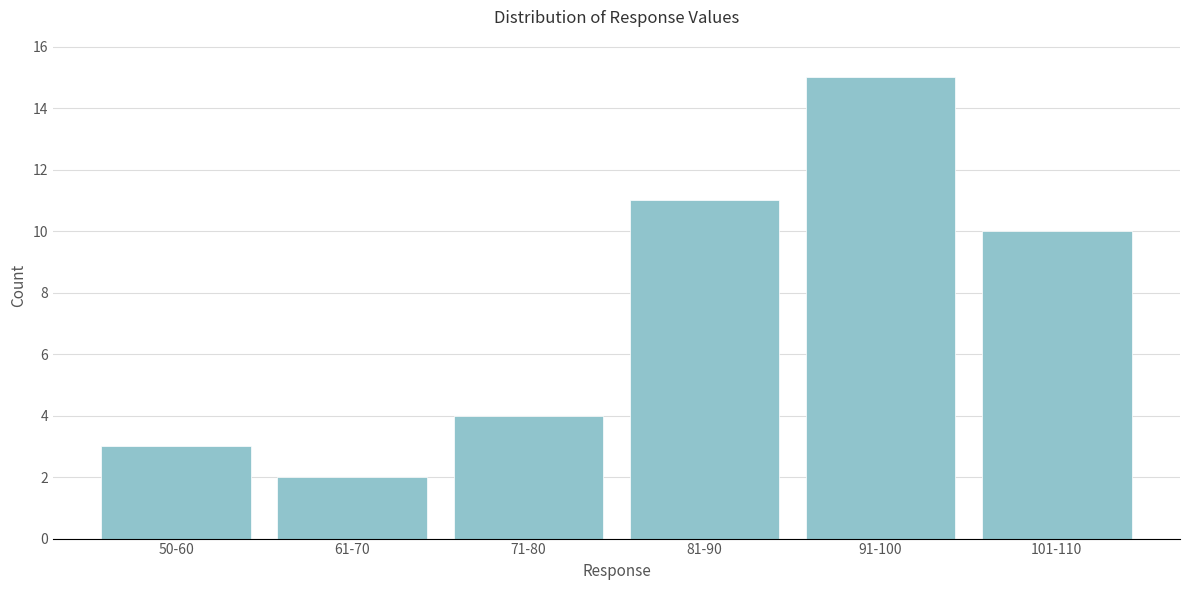

Reading left to right, transcribe all the data shown in this chart.

3	2	4	11	15	10